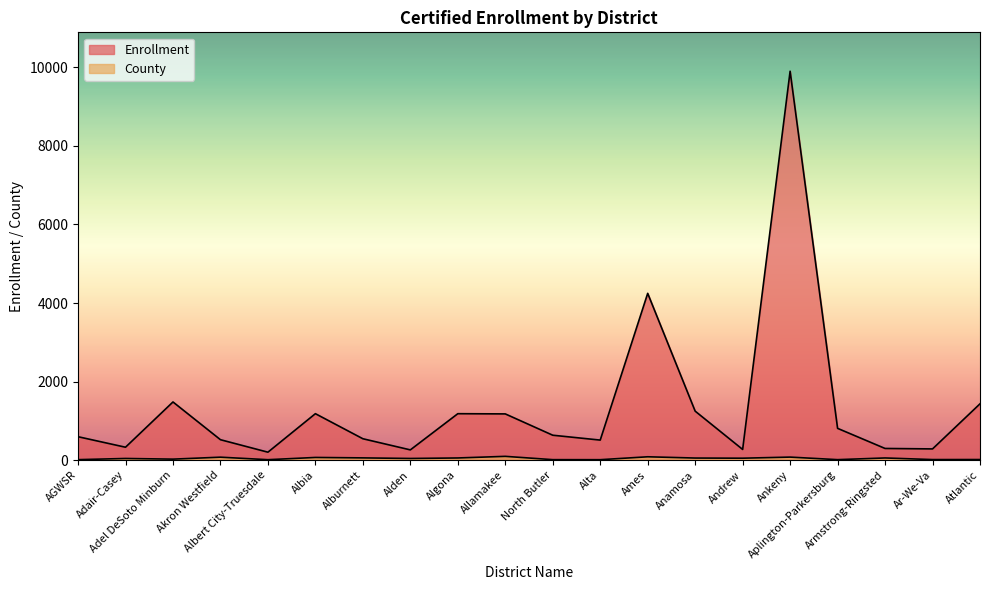

How many data points in County are above 49?

9